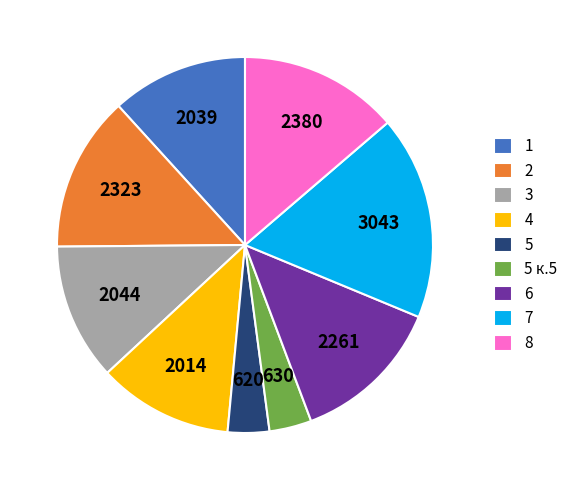

What is the largest slice in the pie chart?

7